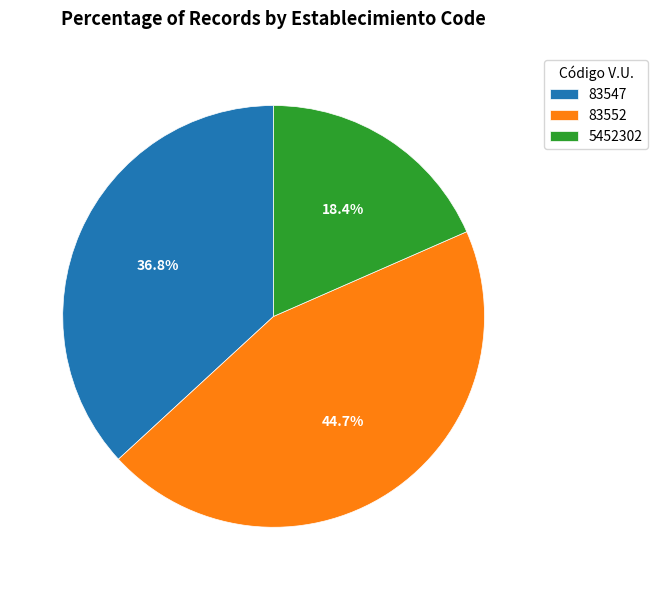

To the nearest percent, what is the average slice percentage?

33%